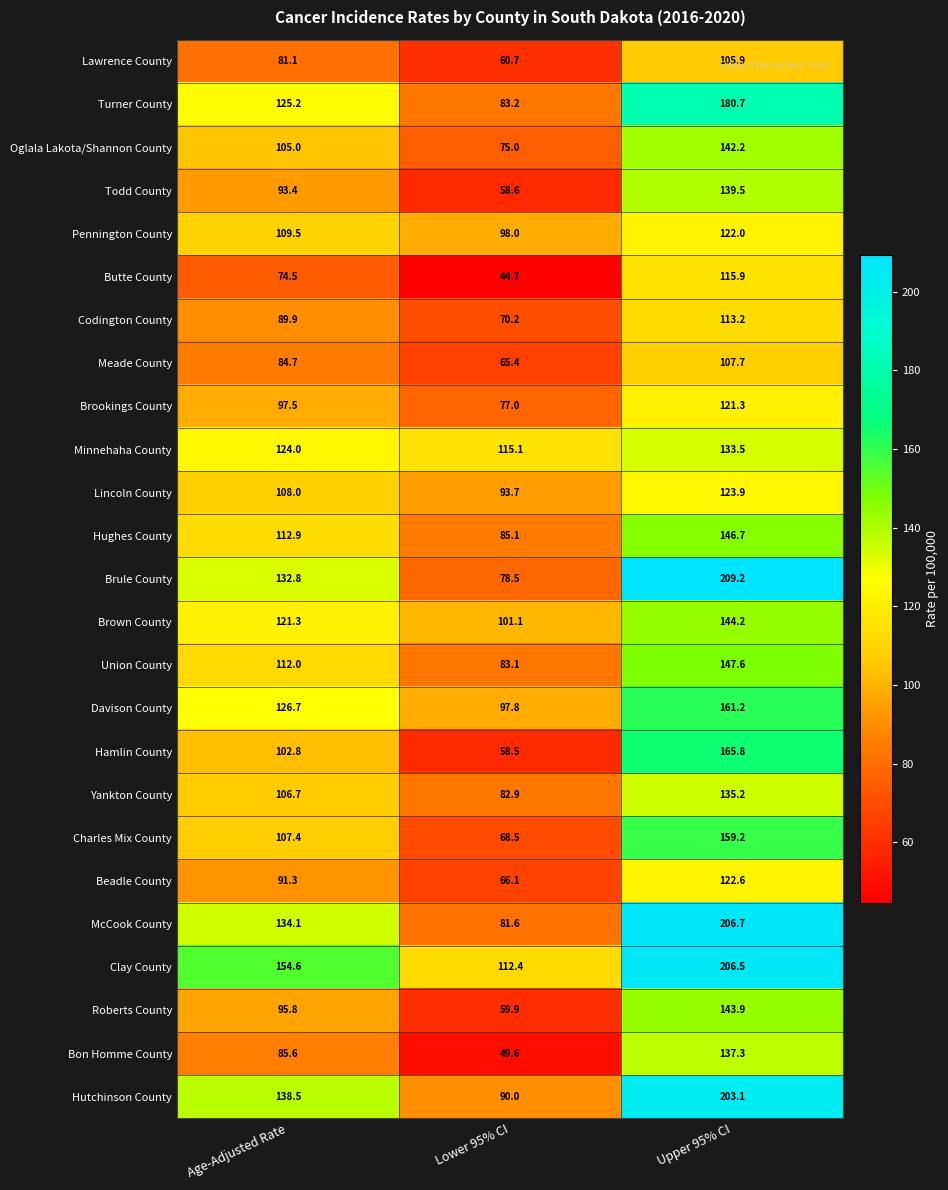

Where does the McCook County series first go above 134?

Age-Adjusted Rate